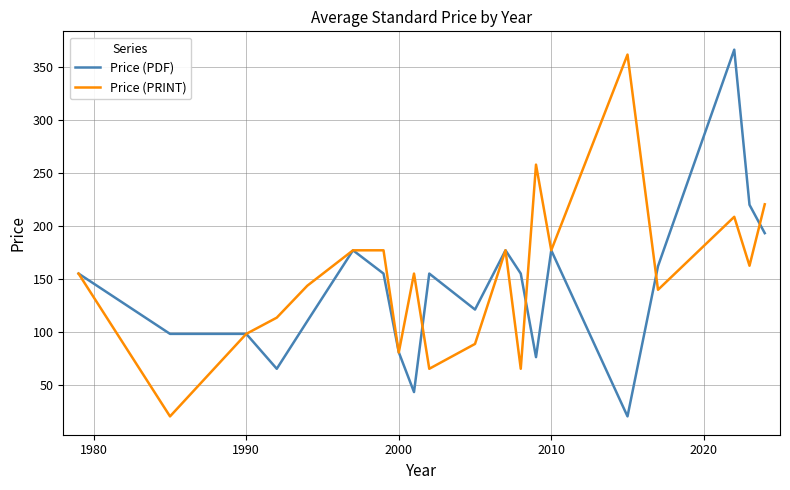

What is the difference between the maximum and minimum values in the Price (PRINT) series?

342.0